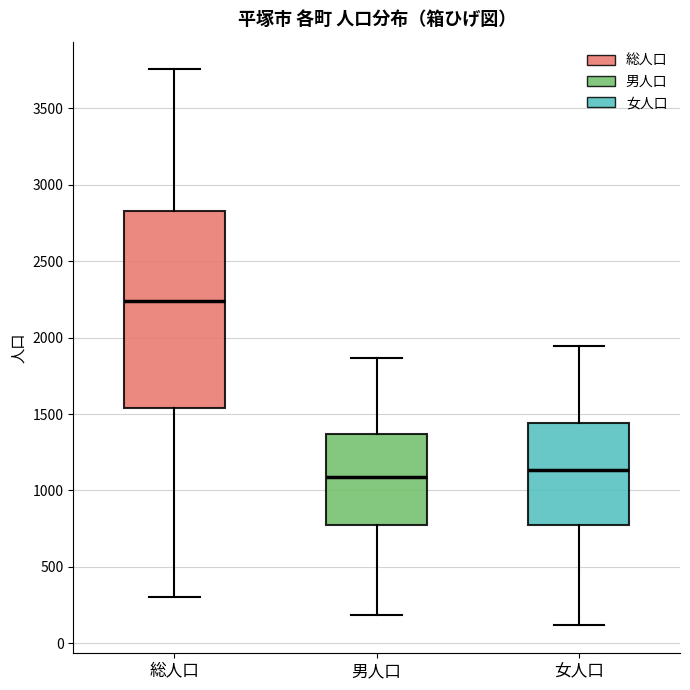

Reading left to right, read every box against the y-axis: the position of its median line, the range the box covers, and the ends of its whiskers. The values are not printed on the chart, so give them approximately, as read against the axis.

総人口: median 2250, box 1550 to 2850, whiskers 300 to 3750
男人口: median 1100, box 800 to 1350, whiskers 200 to 1850
女人口: median 1150, box 750 to 1450, whiskers 100 to 1950